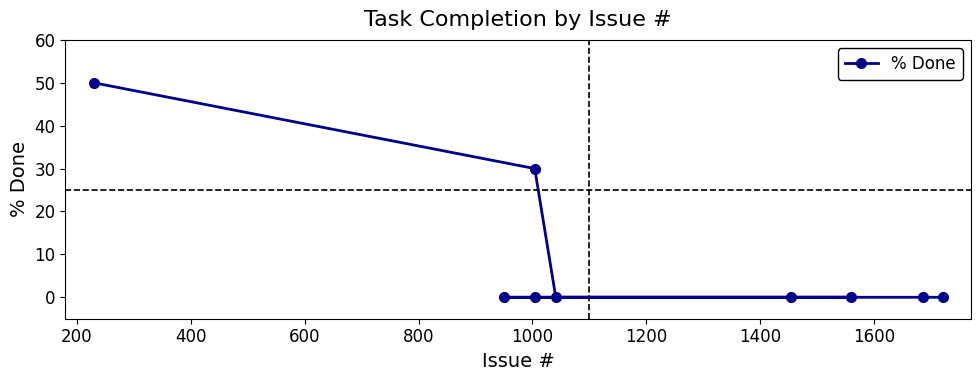

What is the greatest value displayed?

50